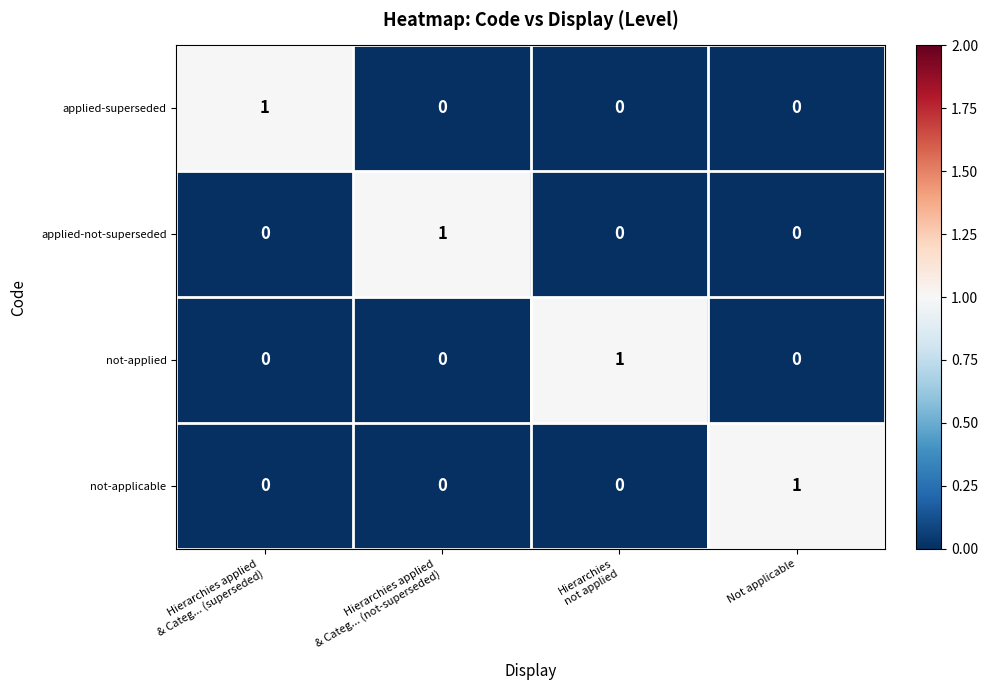

Count the not-applicable values in the range 0 to 1.

4